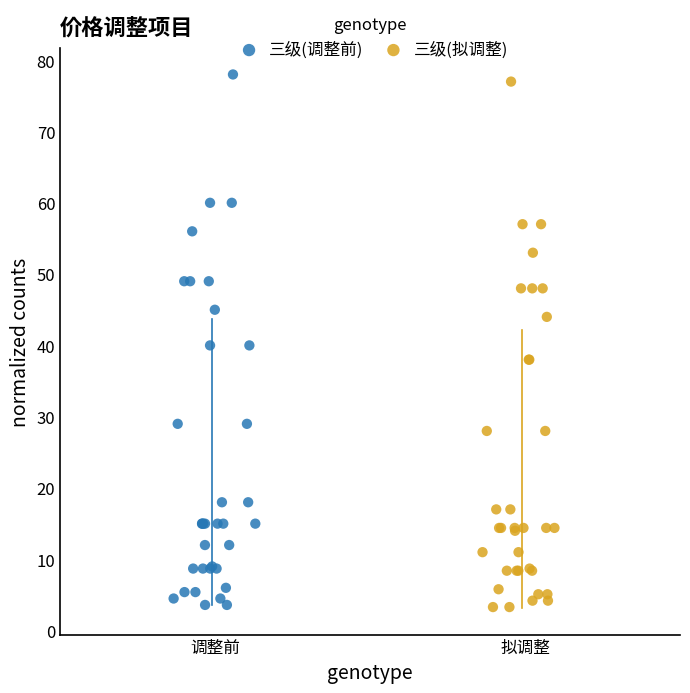

Which series has the largest Y range (max minus min)?

三级(调整前)